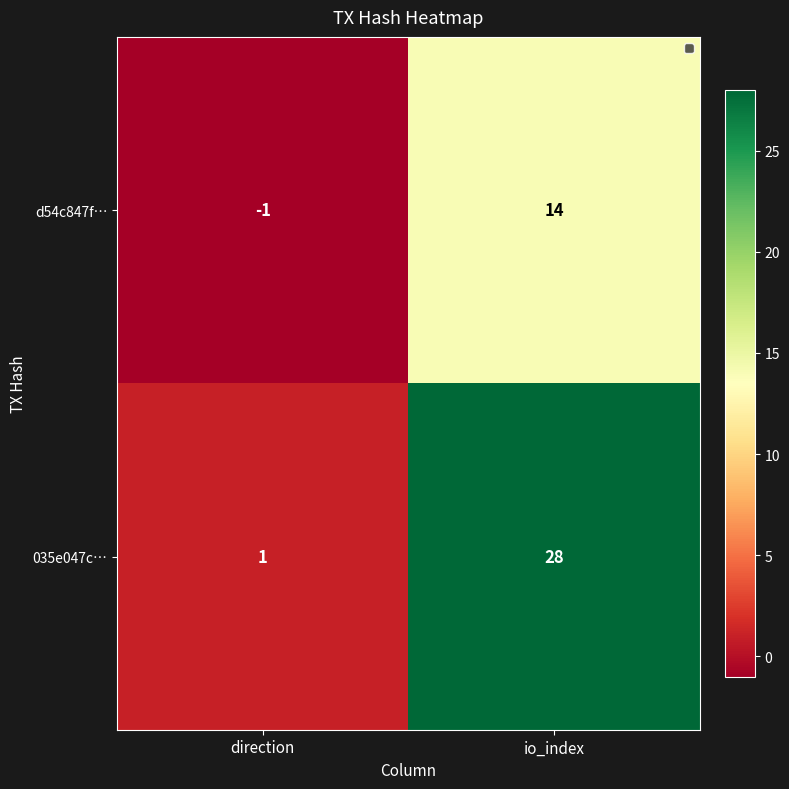

At direction, list the series in order from smallest to largest.

d54c847f…, 035e047c…